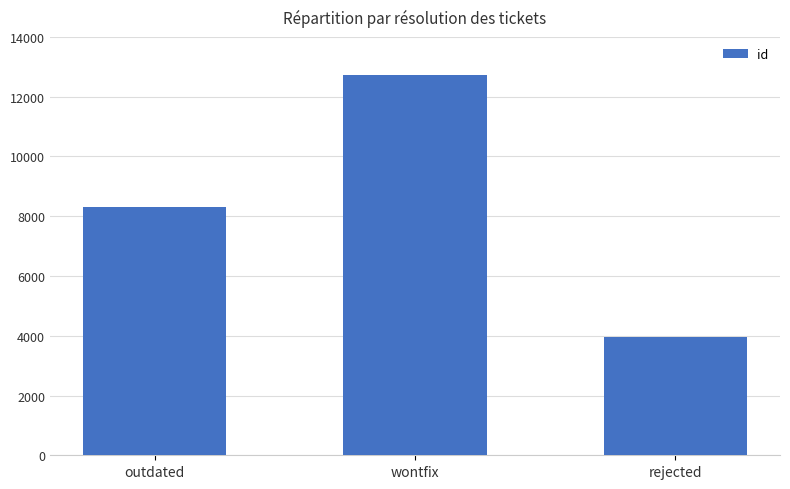

What is the ratio of the value at outdated to the value at wontfix?

0.7